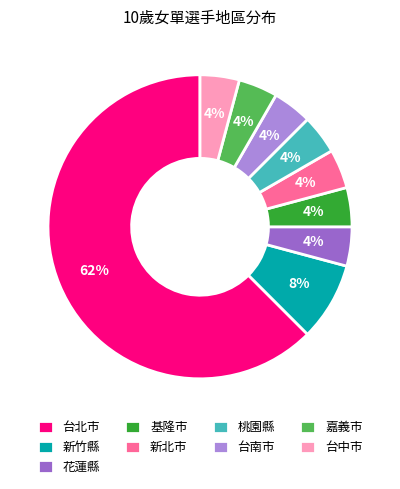

Is it true that 基隆市 is 4% of the pie?

True